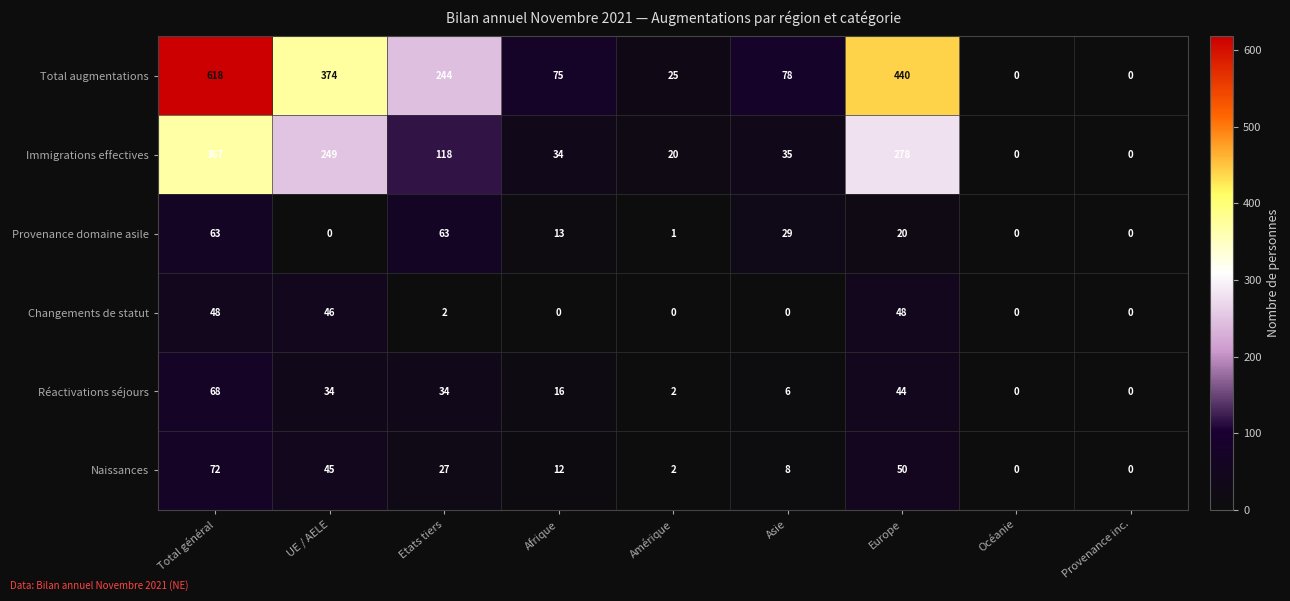

How many values in the Naissances series are below 12?

4